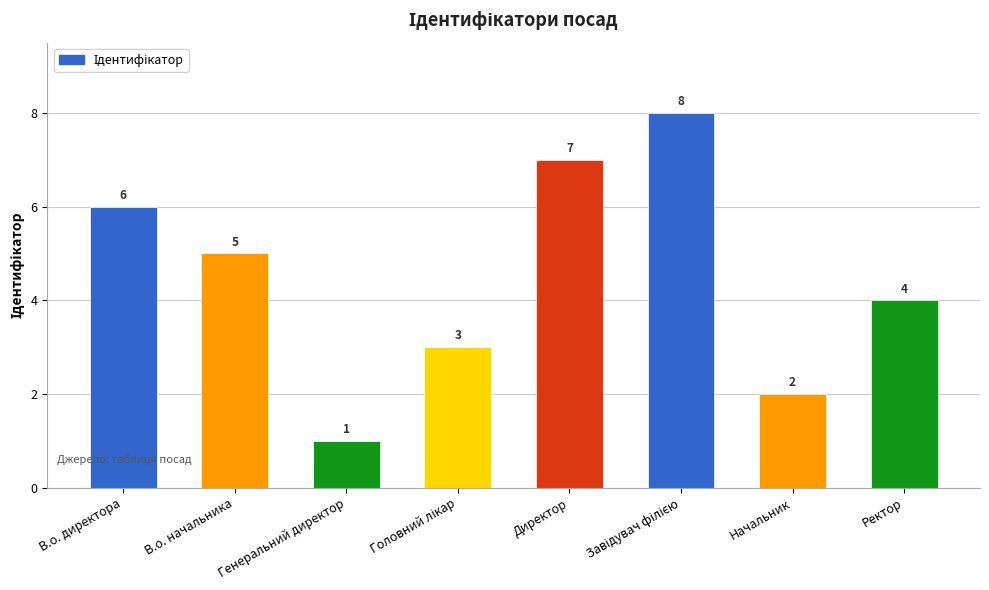

What is the minimum value shown in the chart?

1